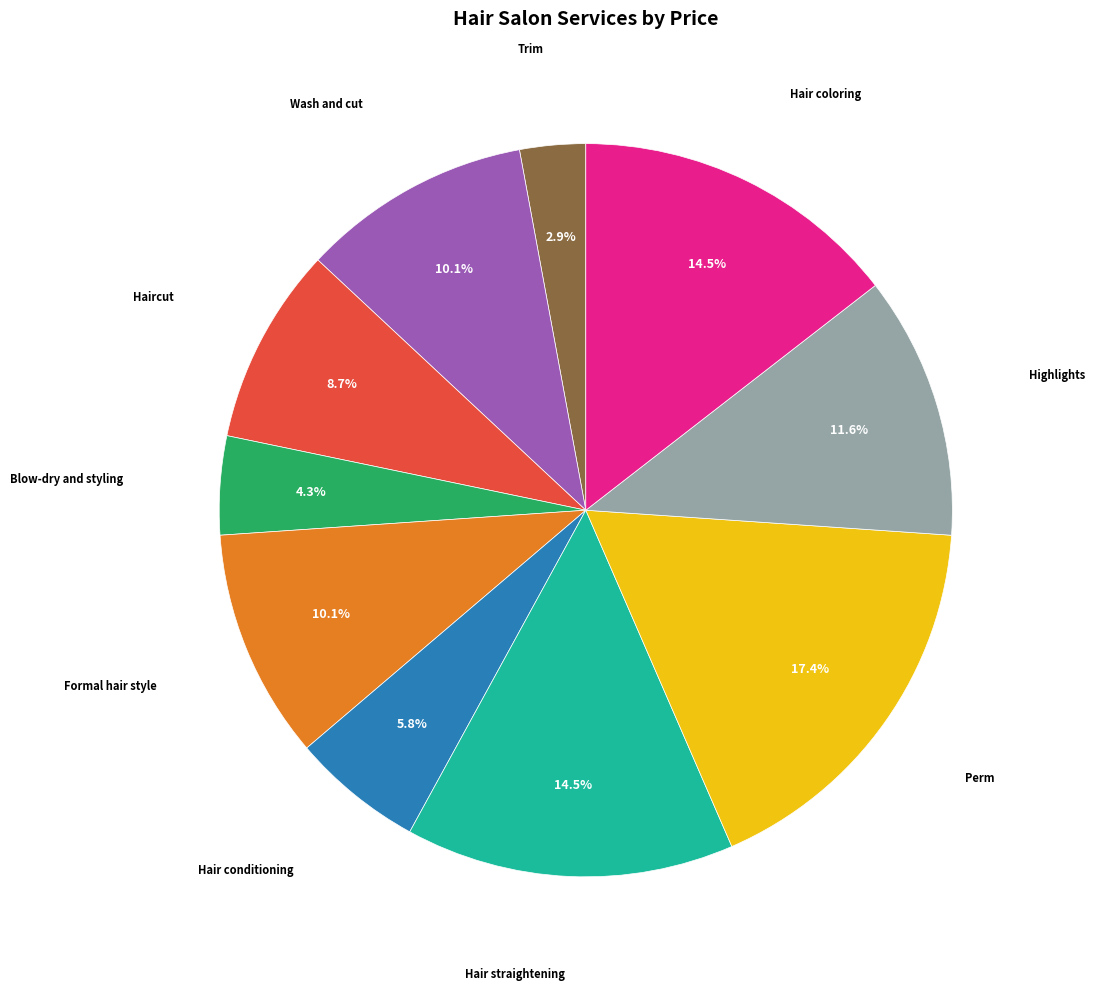

Is there a majority slice in this chart?

No